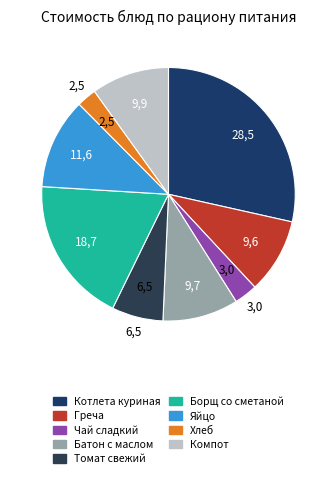

True or false: Греча accounts for 10% of the total.

True